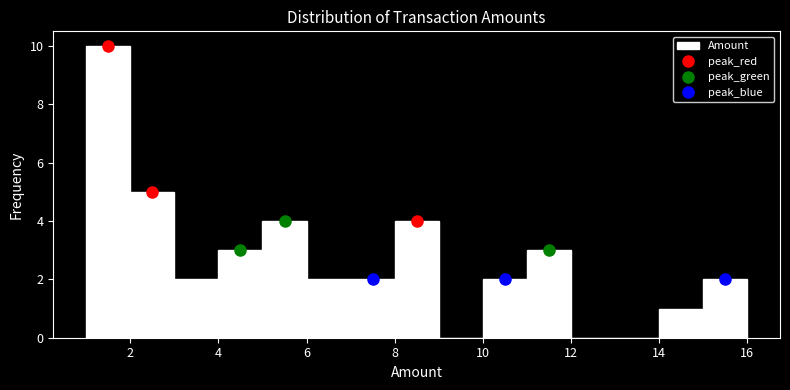

How tall is the bar that spans 6 to 7 on the x-axis? The values are not printed on the chart, so give them approximately, as read against the axis.

2